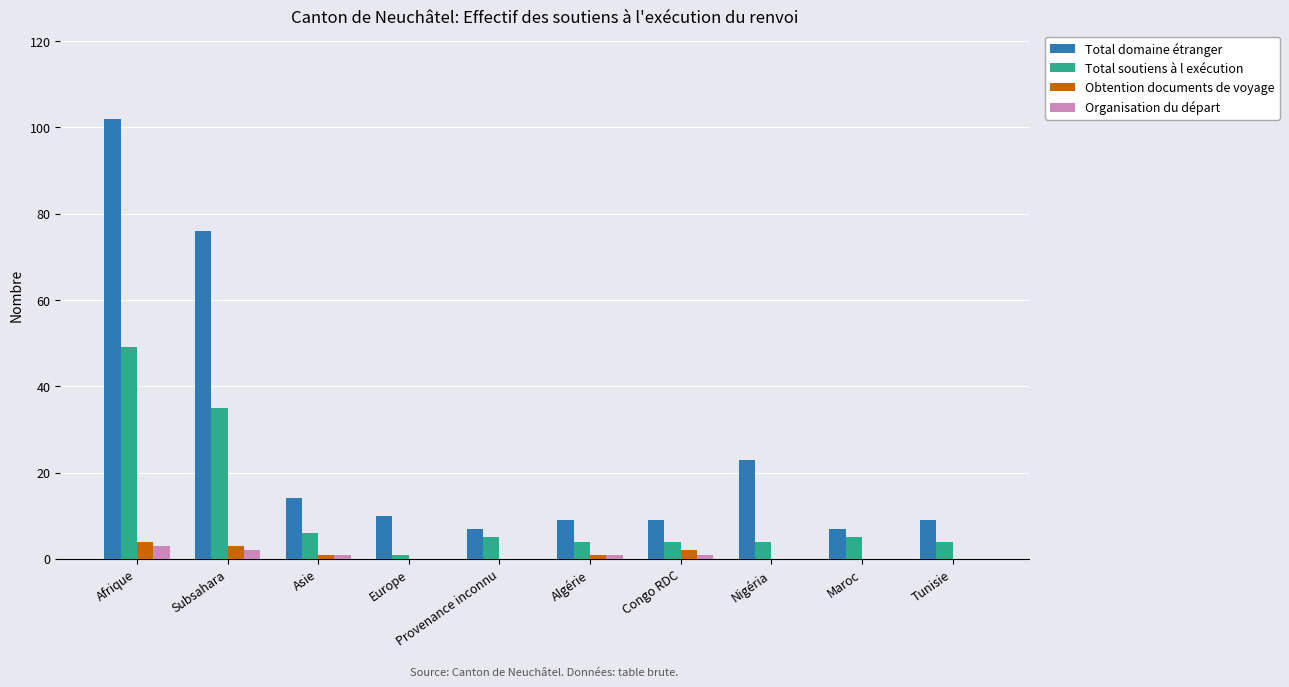

At which category is the sum across all series the highest?

Afrique